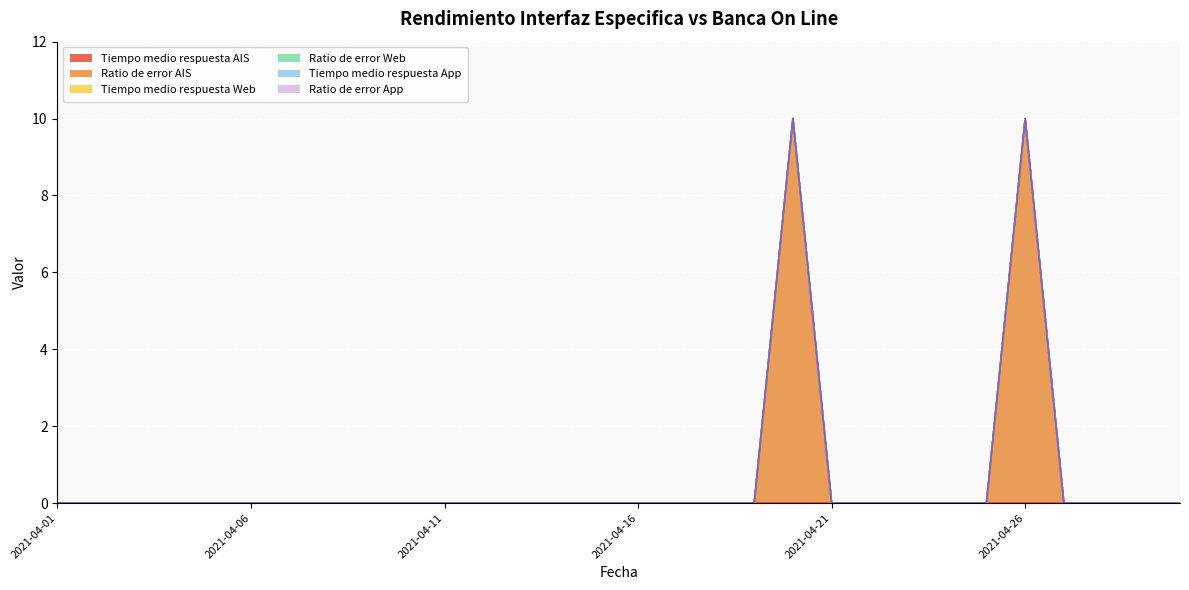

Rank the series by their maximum value, from lowest to highest.

Tiempo medio respuesta AIS, Tiempo medio respuesta Web, Ratio de error Web, Tiempo medio respuesta App, Ratio de error App, Ratio de error AIS